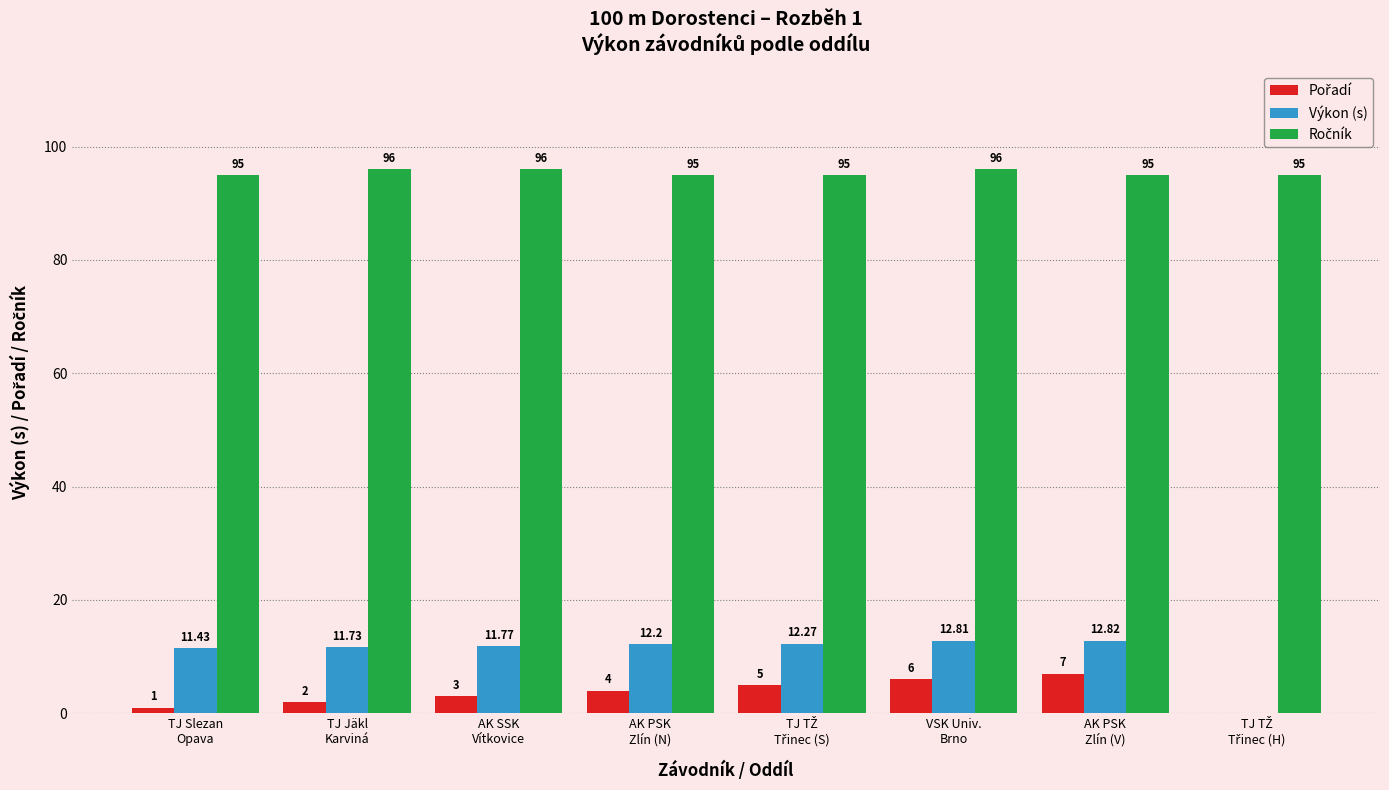

At which label does Pořadí reach its peak?

AK PSK
Zlín (V)